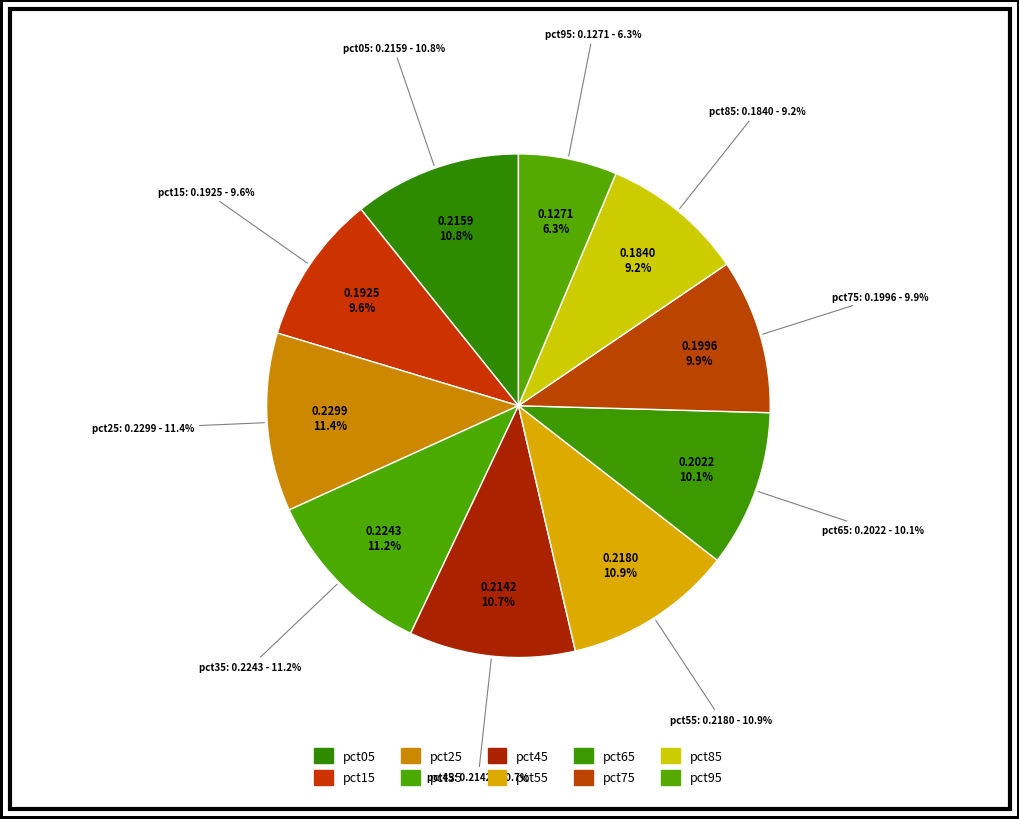

Which category has the smallest portion of the pie?

pct95